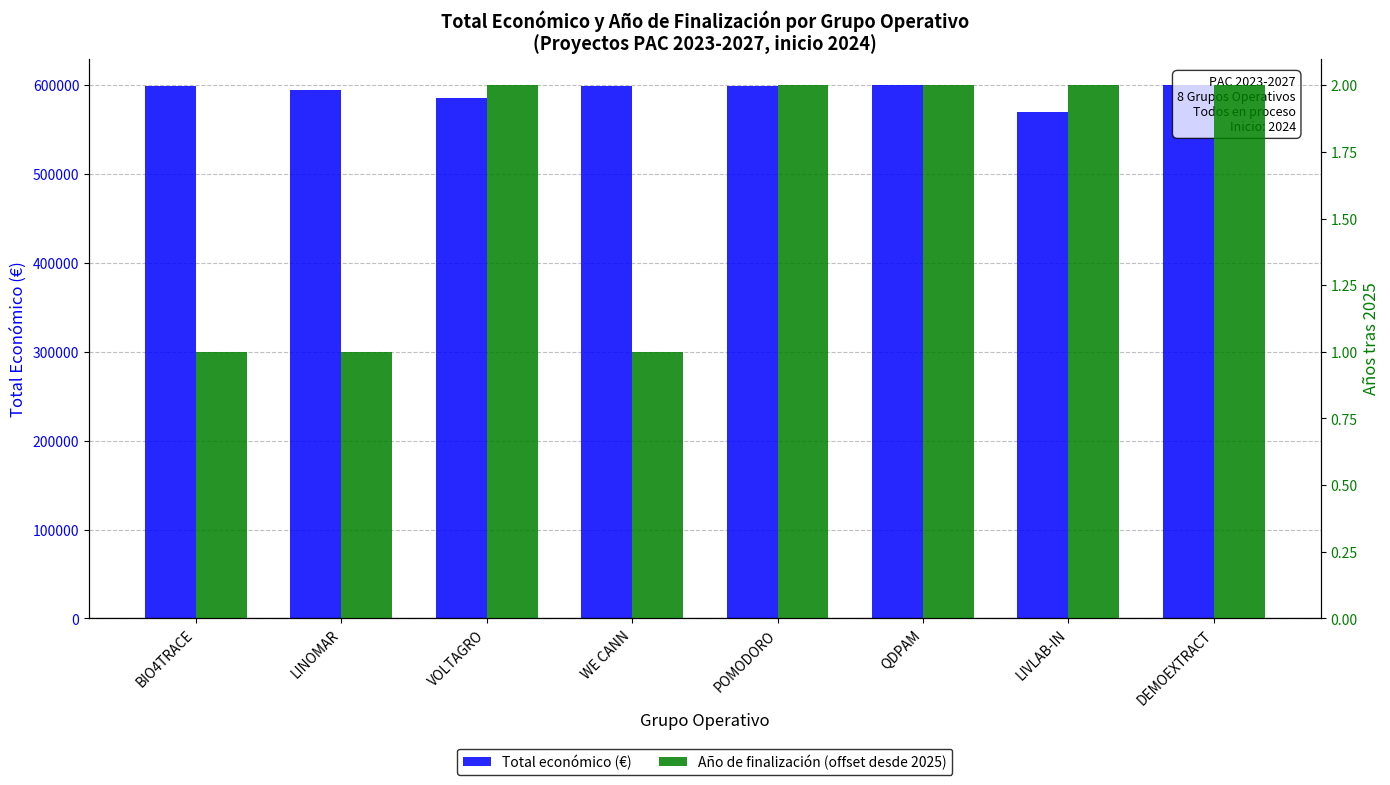

List the labels in order of Total económico (€) value, largest first.

DEMOEXTRACT, QDPAM, WE CANN, POMODORO, BIO4TRACE, LINOMAR, VOLTAGRO, LIVLAB-IN